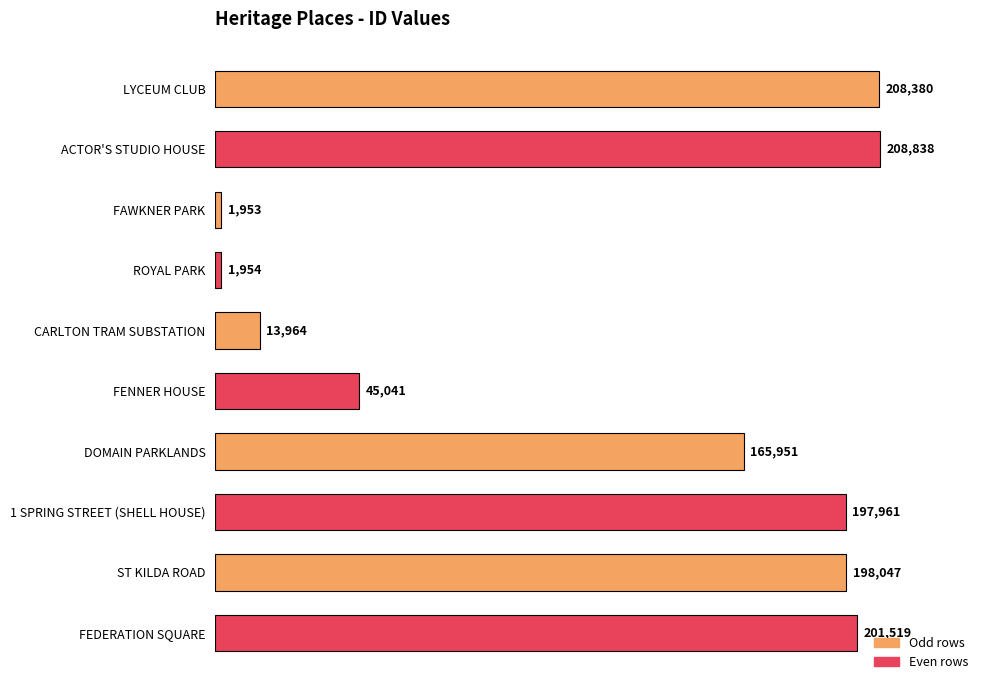

What is the label of the 7th bar from the top?

DOMAIN PARKLANDS